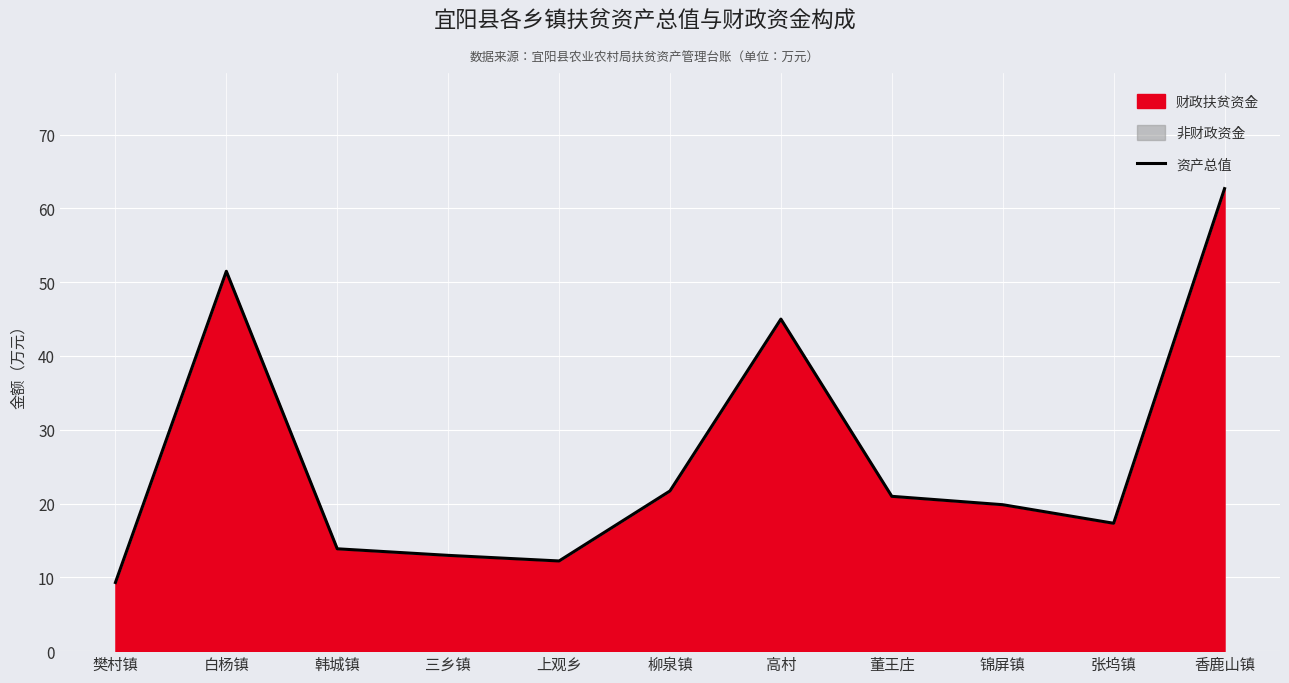

Count the number of data series in this chart.

1